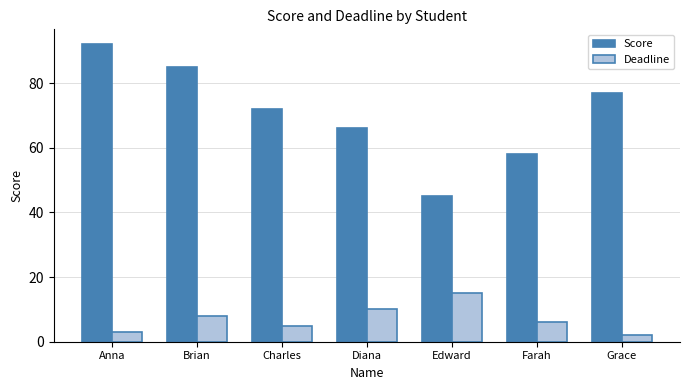

List the labels in order of Deadline value, smallest first.

Grace, Anna, Charles, Farah, Brian, Diana, Edward